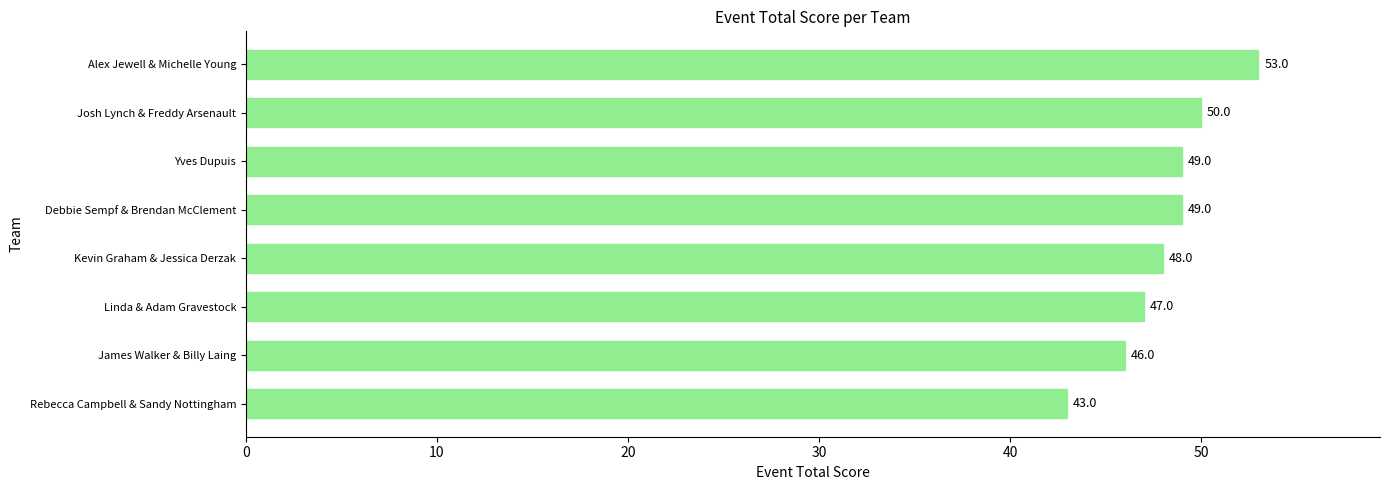

At which label is the value closest to 48?

Kevin Graham & Jessica Derzak